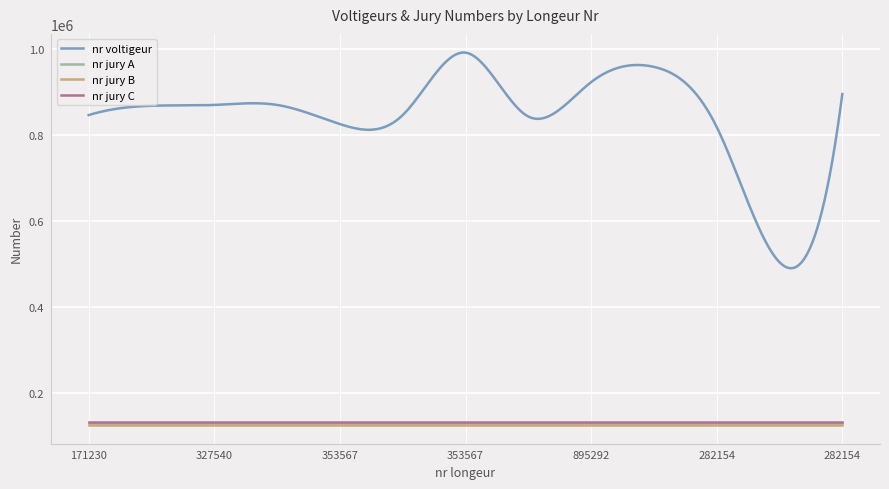

True or false: nr voltigeur and nr jury B cross at least once.

False